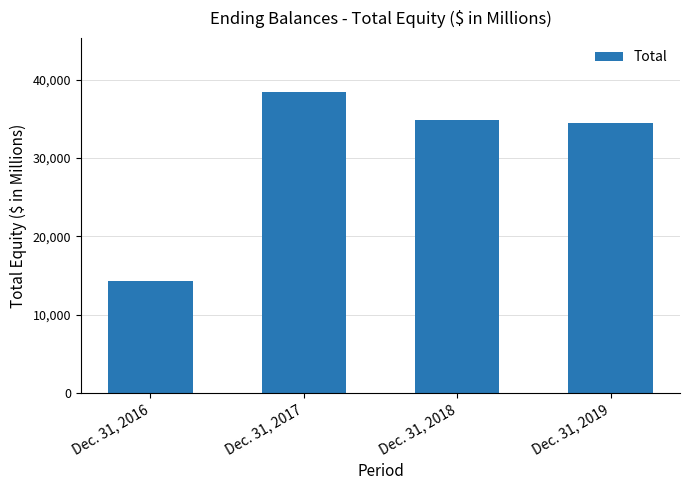

Rank the categories by value from lowest to highest.

Dec. 31, 2016, Dec. 31, 2019, Dec. 31, 2018, Dec. 31, 2017